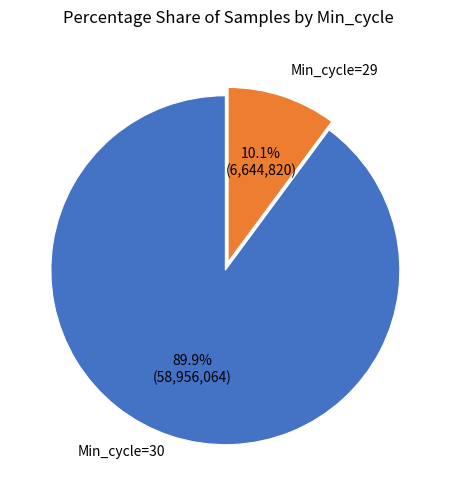

Does Min_cycle=30 account for over 50% of the chart?

Yes